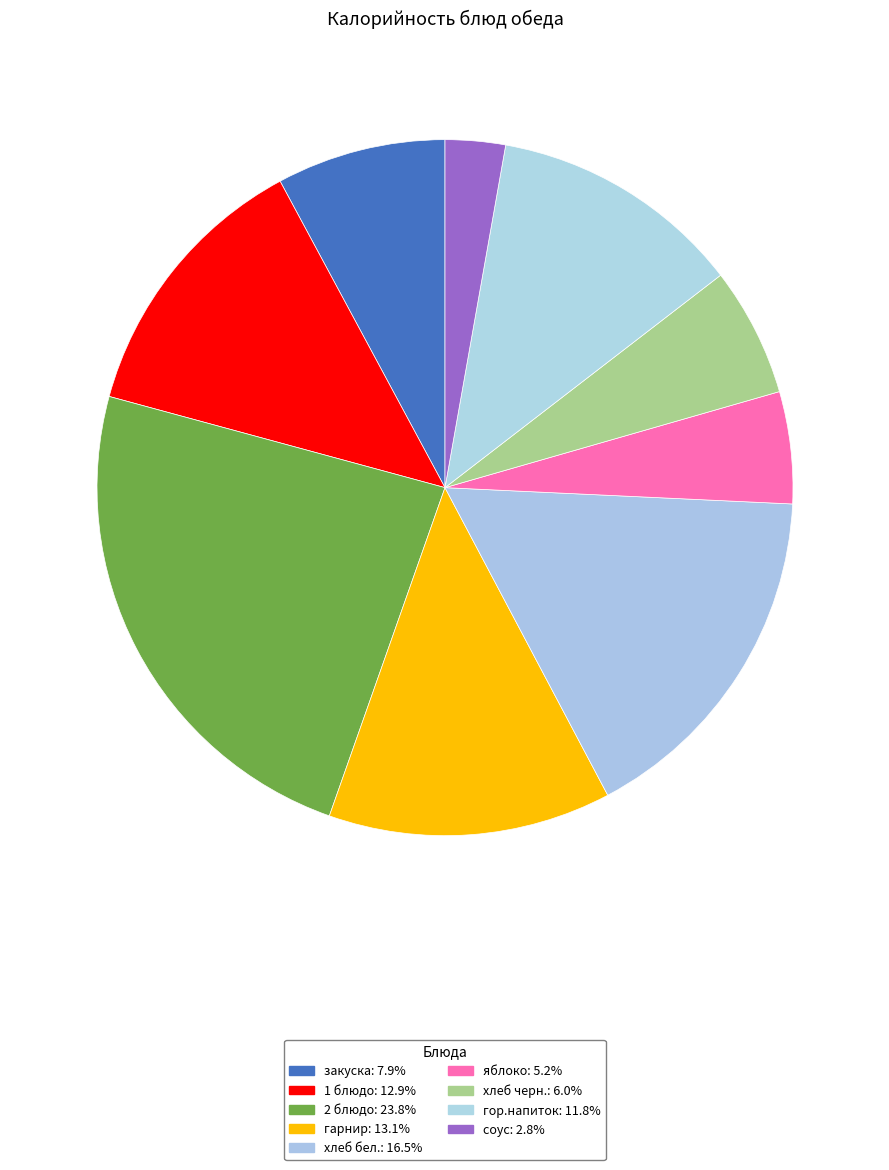

Does хлеб черн. represent more than half of the total?

No